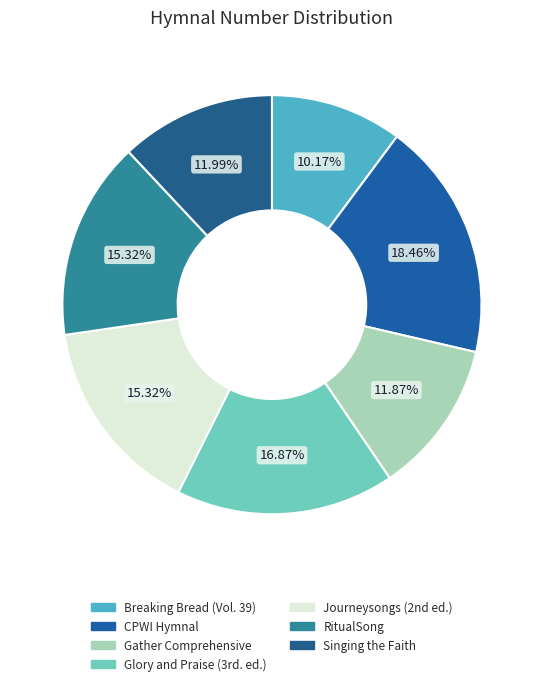

What percentage is the Singing the Faith slice, to the nearest percent?

12%